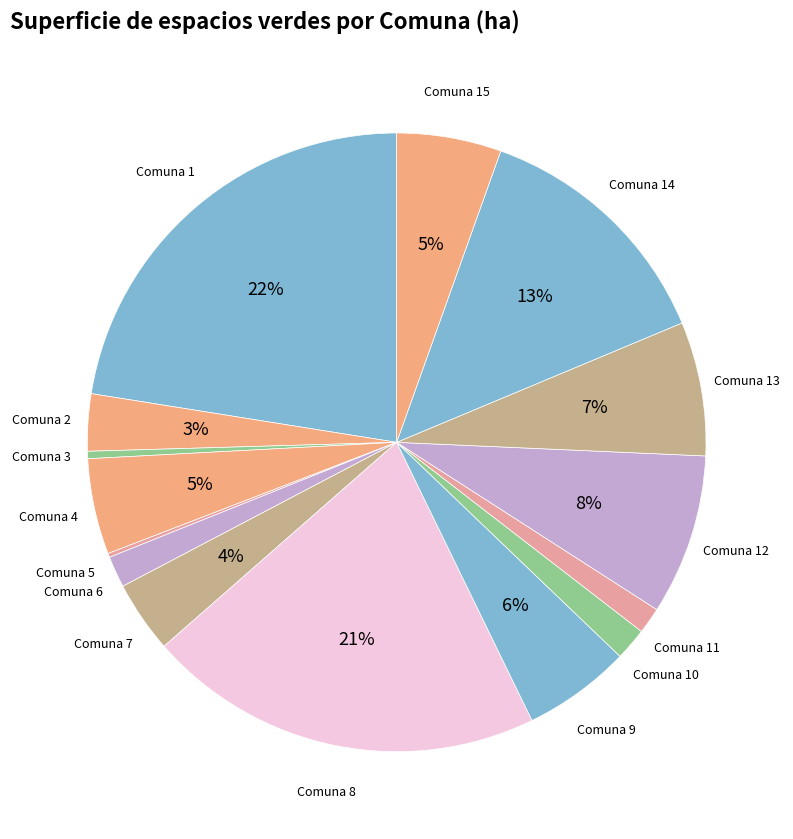

The Comuna 10 slice represents 2% of the pie. True or false?

True